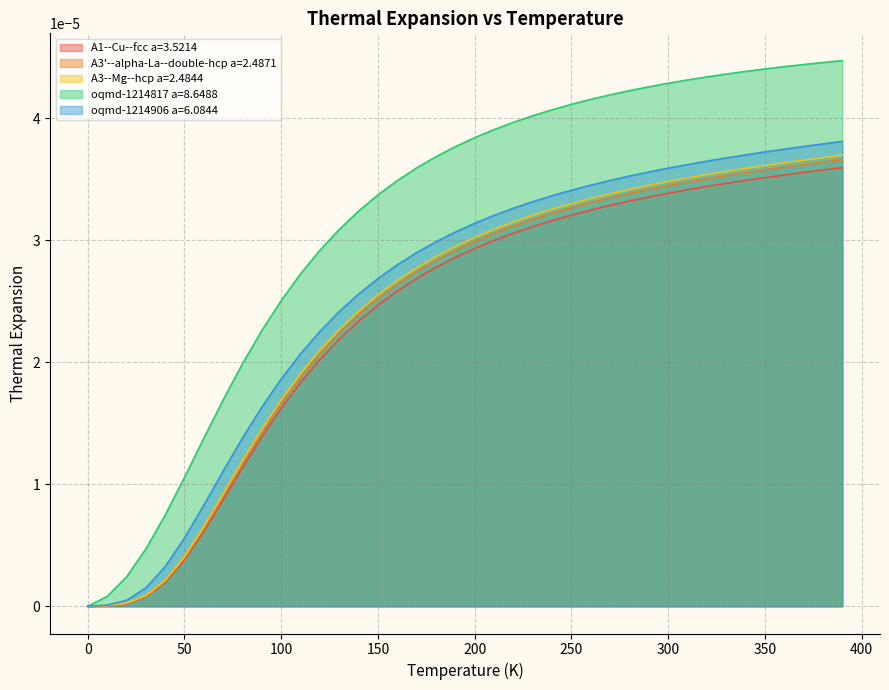

True or false: oqmd-1214817 a=8.6488 and oqmd-1214906 a=6.0844 intersect in this chart.

False